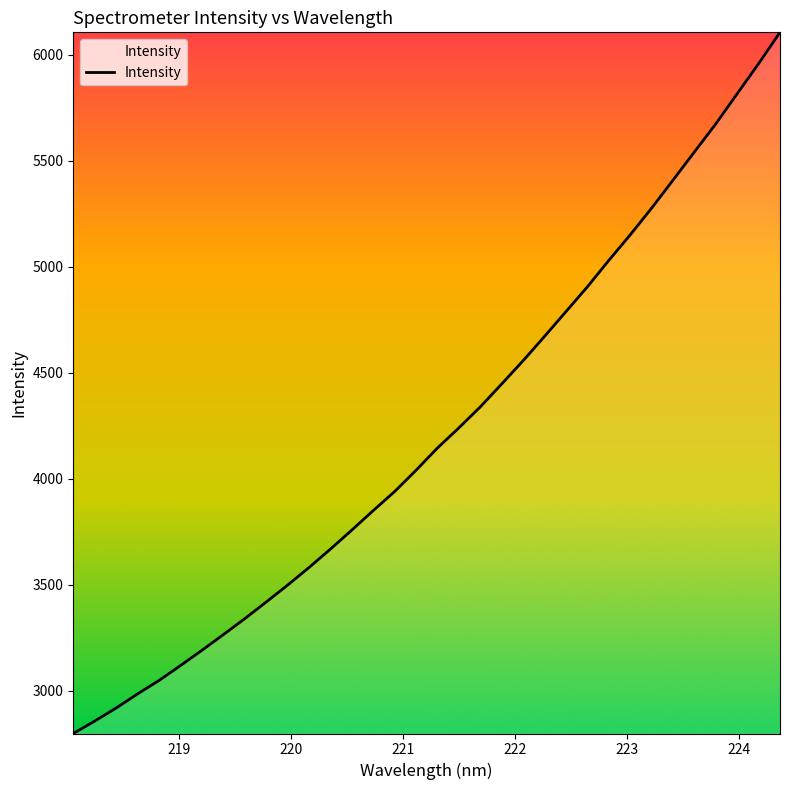

What is the difference between the maximum and minimum values?

3309.6